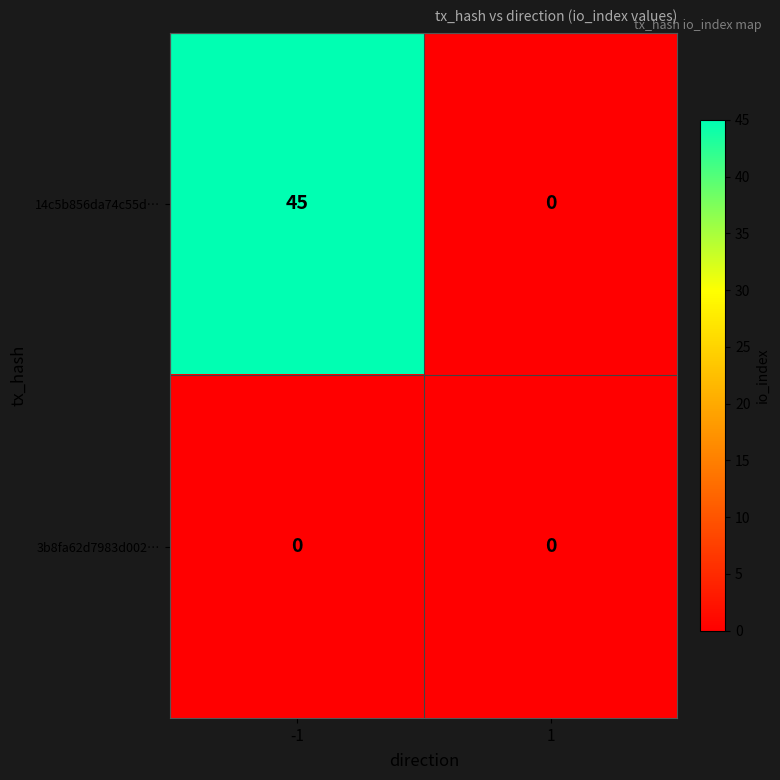

List the series in order of their overall mean, lowest first.

3b8fa62d7983d002…, 14c5b856da74c55d…